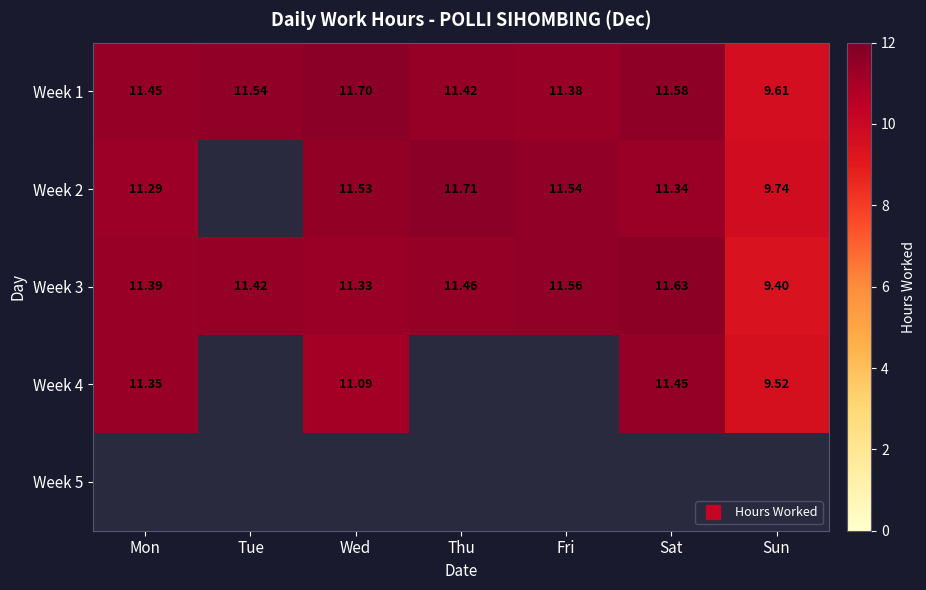

At Mon, list the series in order from largest to smallest.

Week 1, Week 3, Week 4, Week 5, Week 2